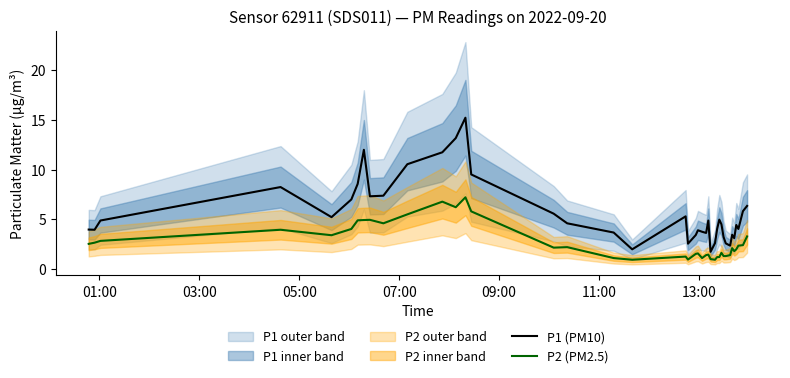

How many values in the P2 (PM2.5) series are below 2?

19